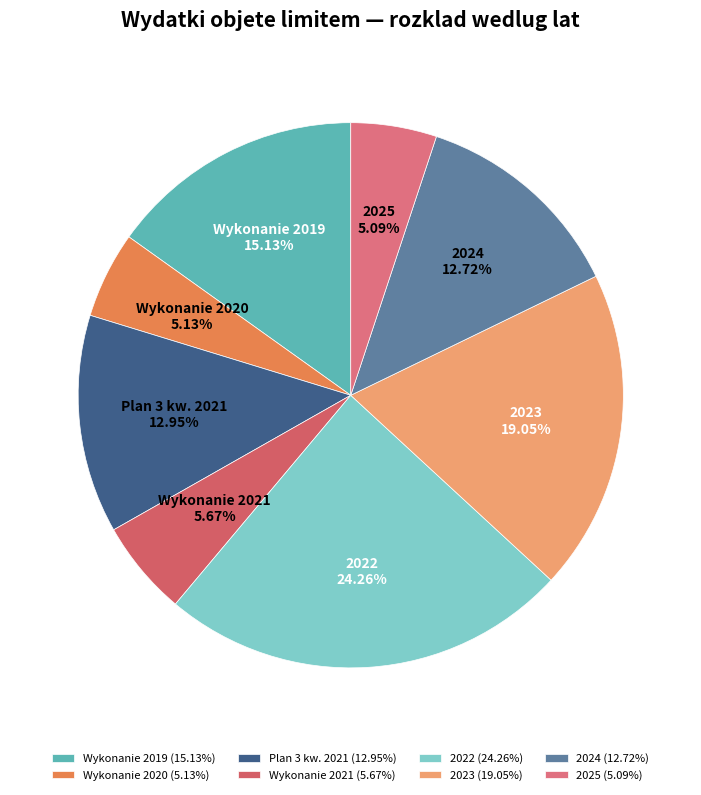

Count the number of slices in the pie.

8